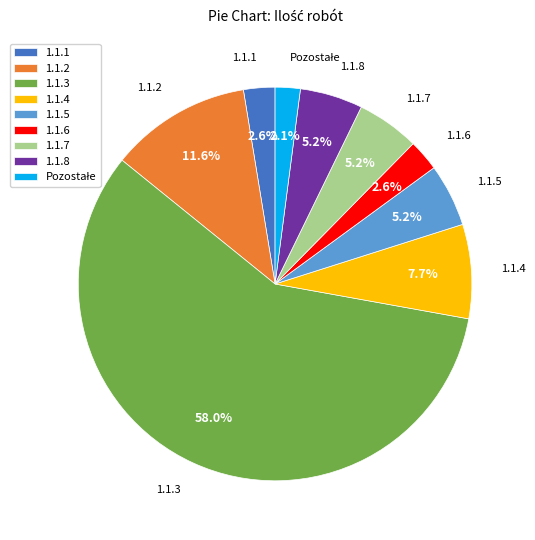

Which has a higher value, 1.1.7 or 1.1.4?

1.1.4